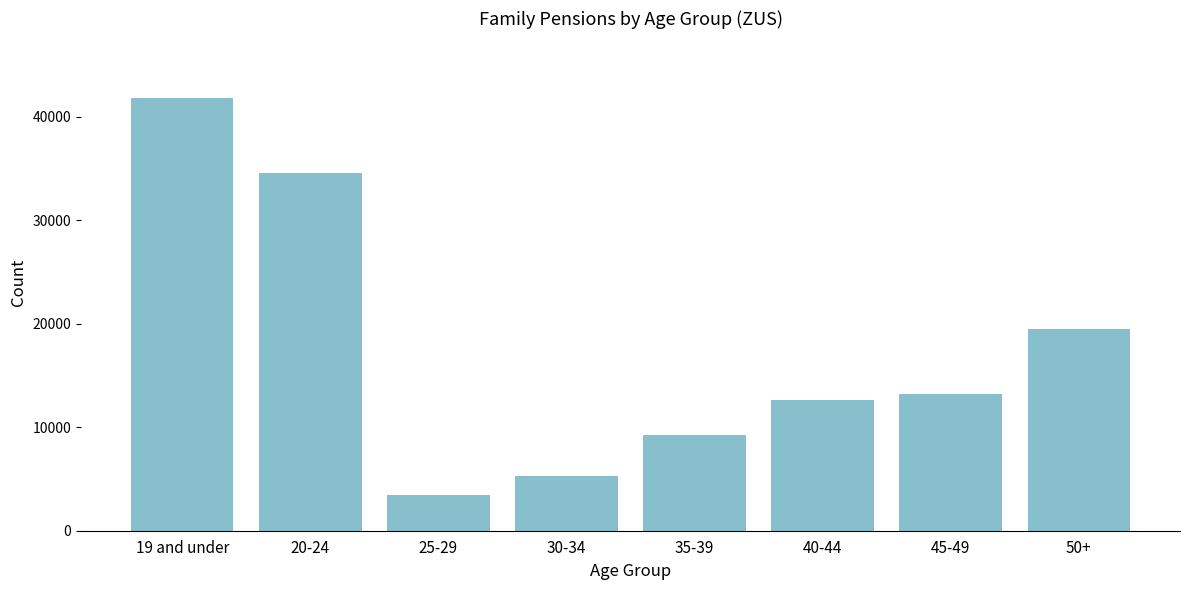

Reading left to right, extract all data points from this chart.

19 and under=41819	20-24=34540	25-29=3413	30-34=5273	35-39=9284	40-44=12615	45-49=13243	50+=19479